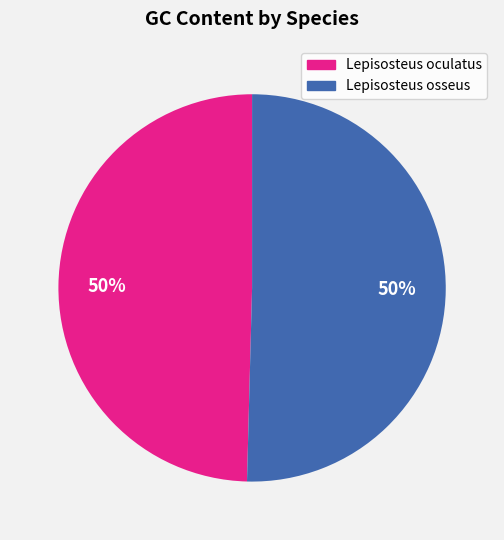

To the nearest percent, what percentage of the pie is Lepisosteus osseus?

50%